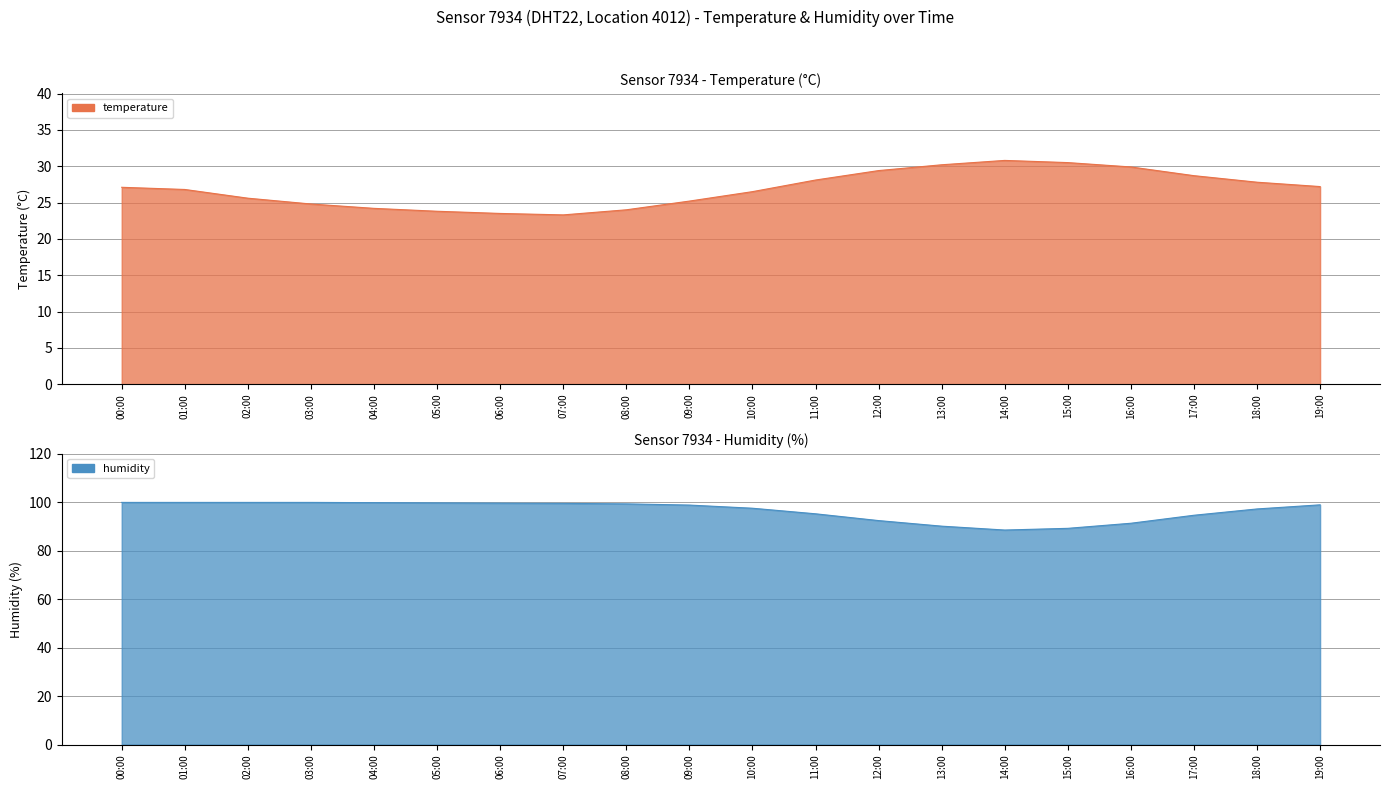

What is the difference between the humidity values at 06:00 and 17:00?

5.0